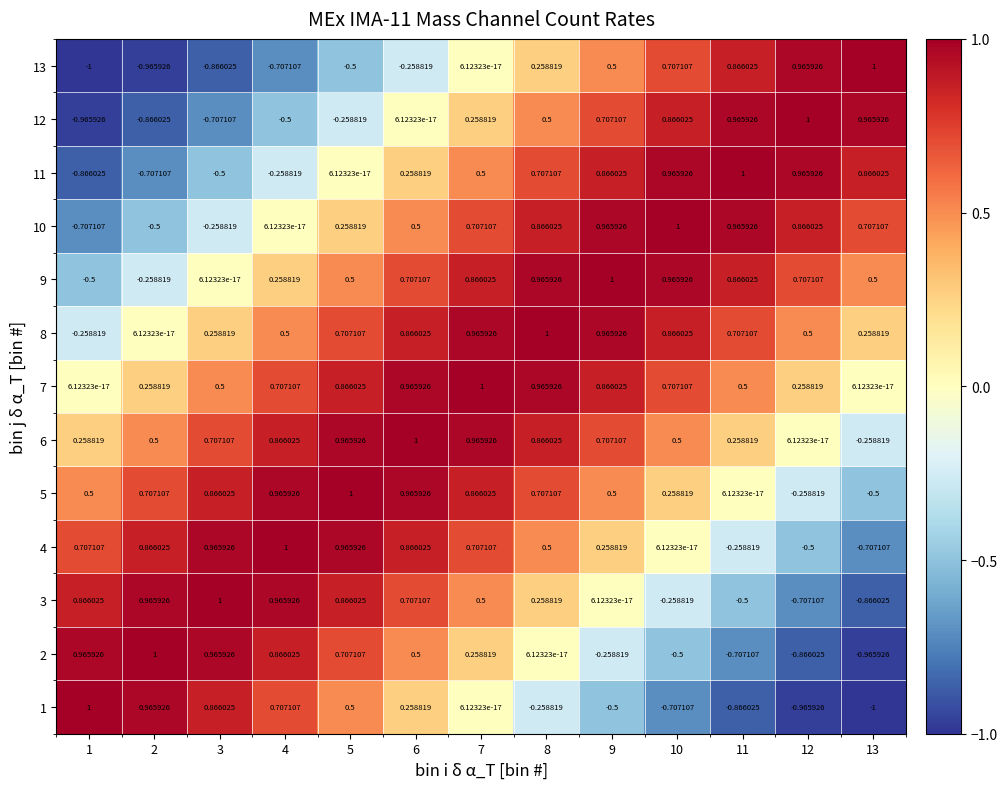

Is the value of 9 at 6 greater than the value of 8 at 4?

Yes